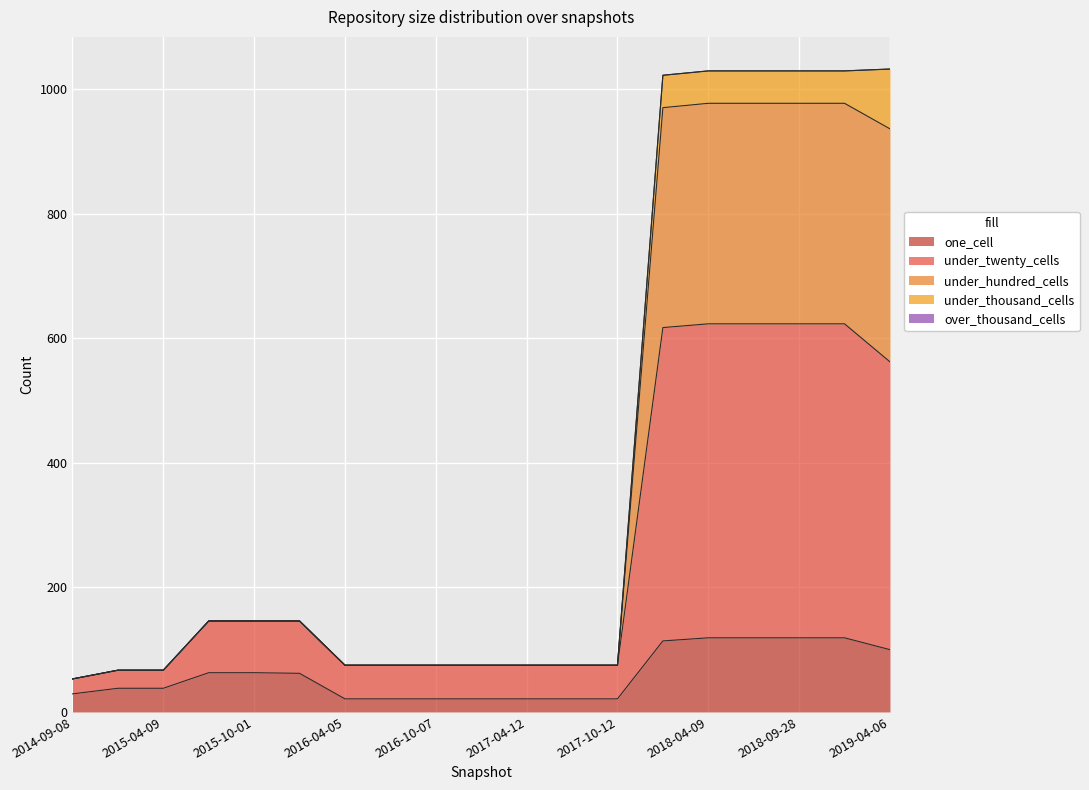

How many lines are shown in the chart?

5